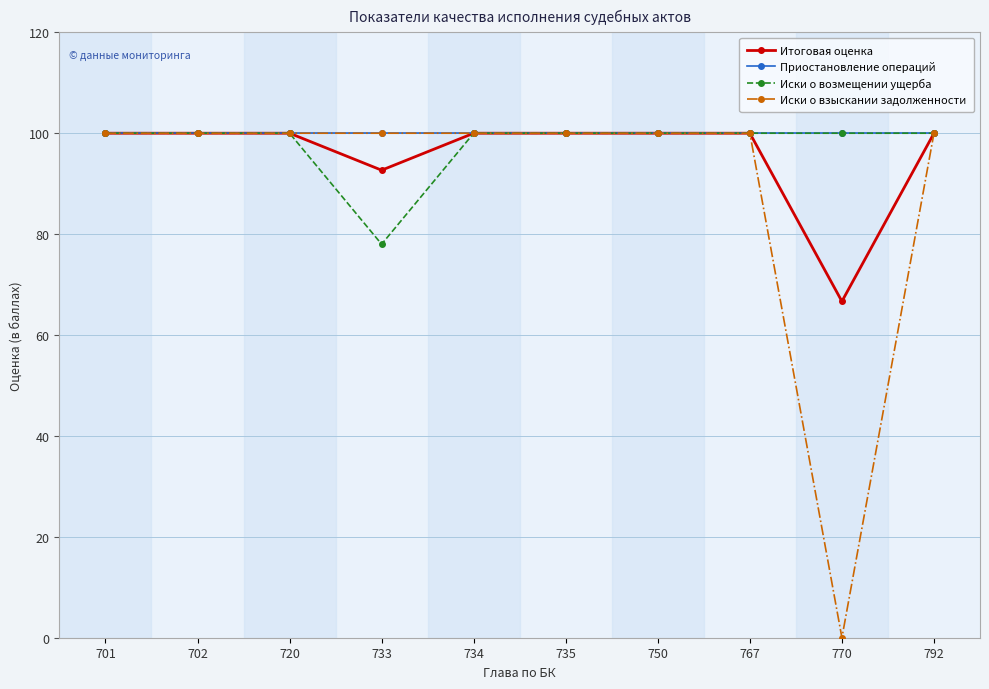

How many categories are shown in the chart?

10